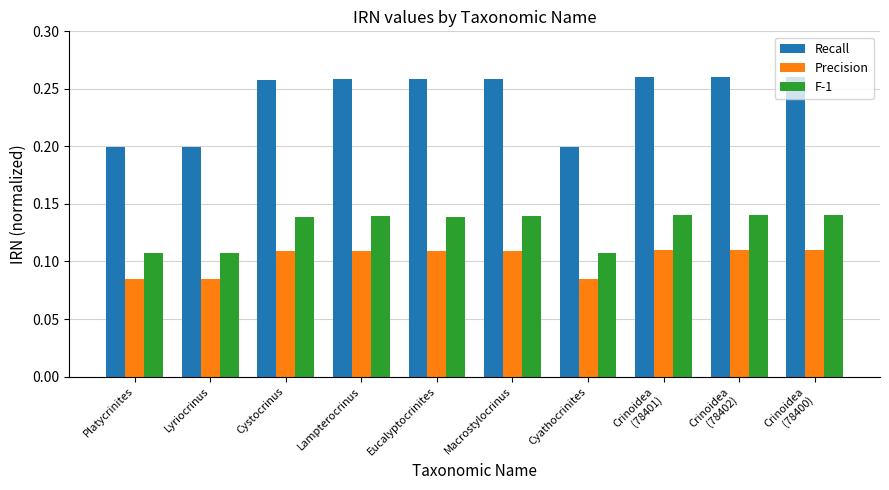

Count the Recall values in the range 0 to 1.

10